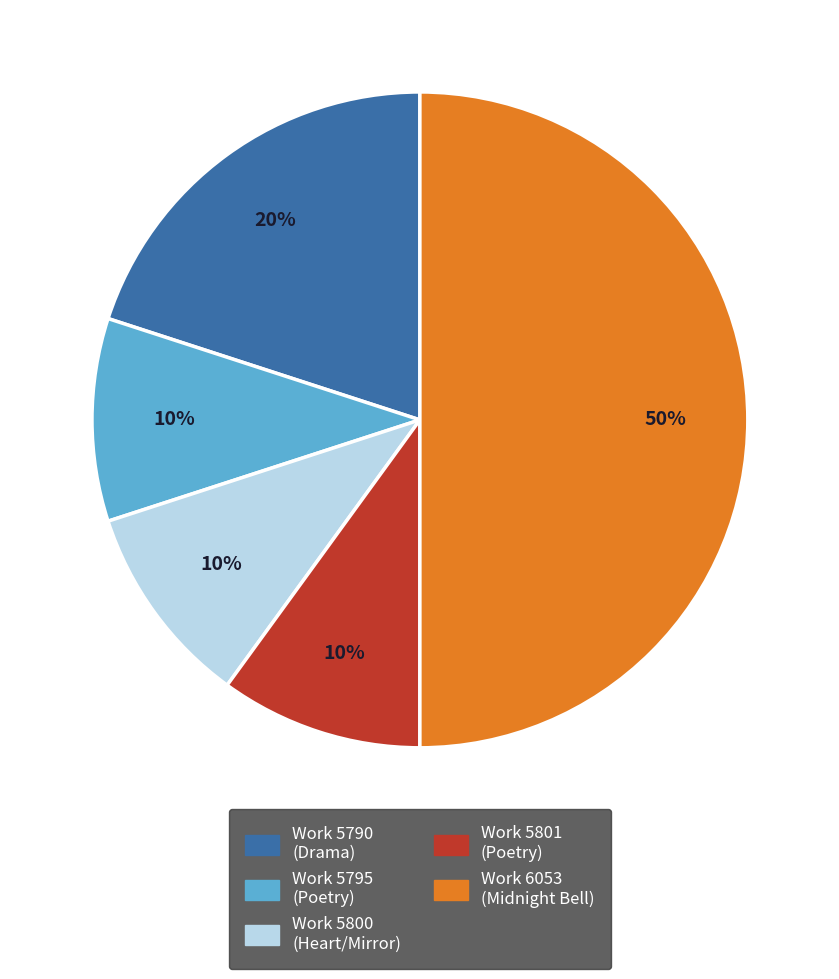

What is the largest slice in the pie chart?

Work 6053 (Midnight Bell)